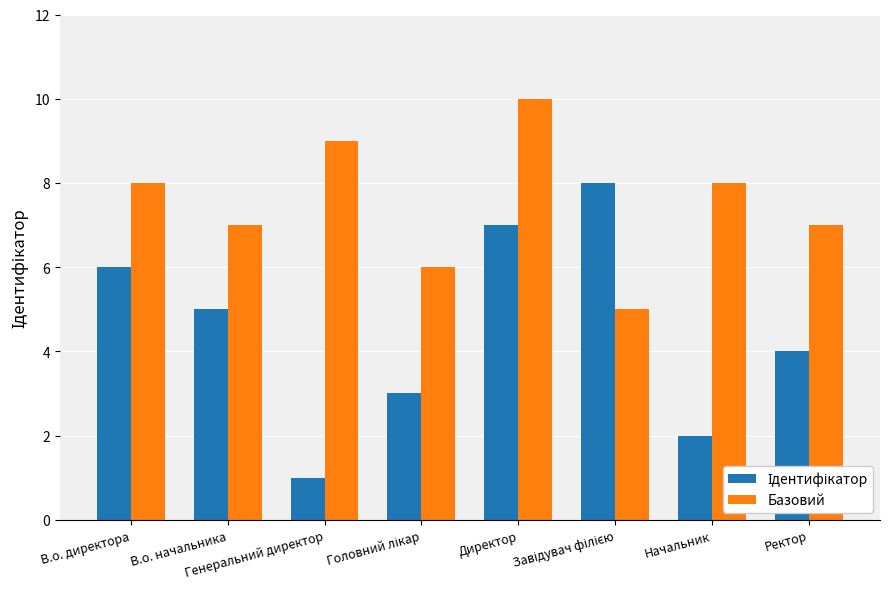

Which series has the largest total across all categories?

Базовий